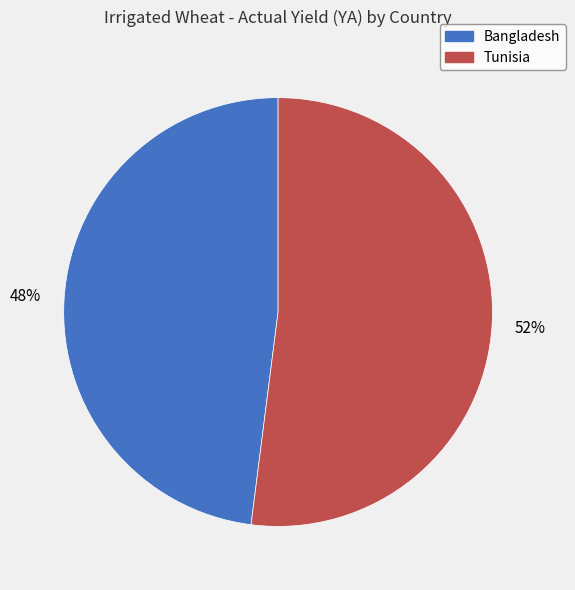

Does any single category account for the majority?

Yes